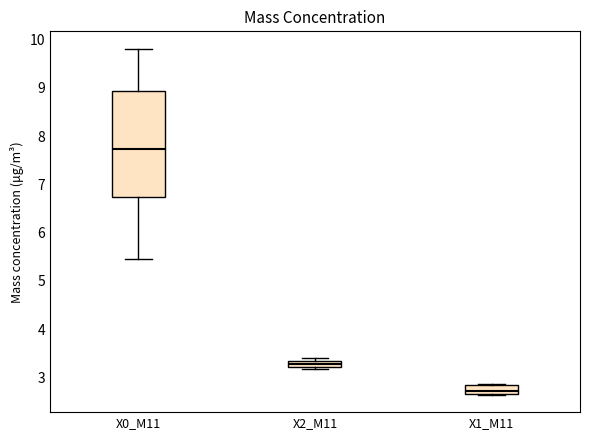

Where does the upper whisker of the box for X0_M11 end on the y-axis? The values are not printed on the chart, so give them approximately, as read against the axis.

9.8